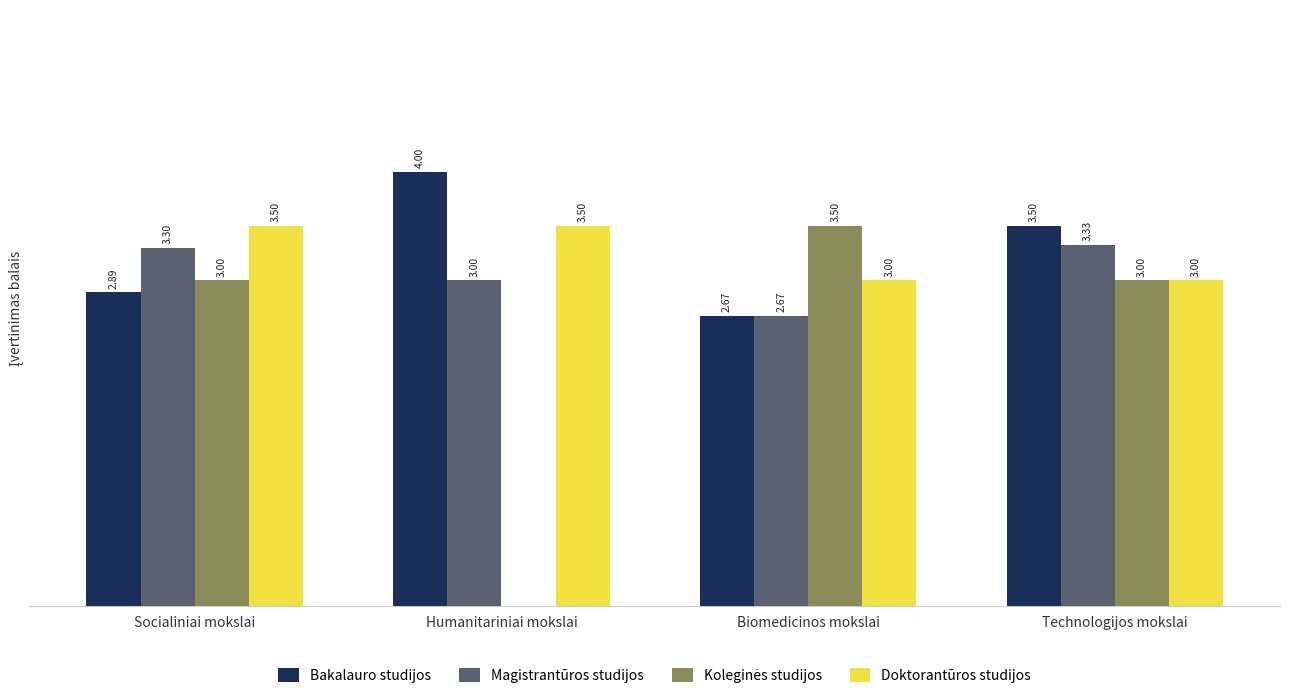

Where is Magistrantūros studijos nearest to the value 3?

Humanitariniai mokslai